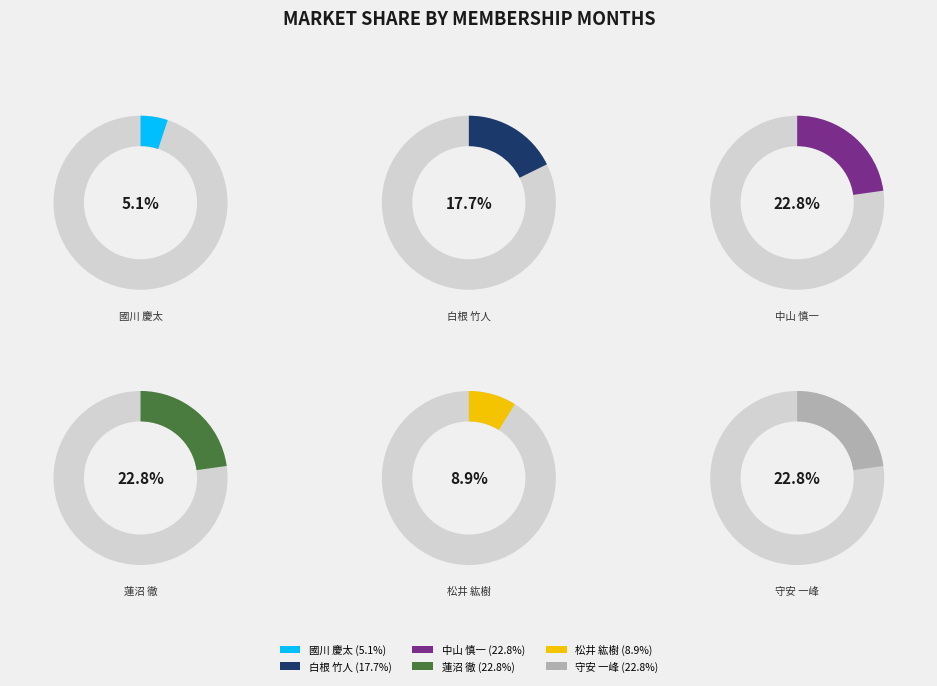

Which slice is the smallest?

國川 慶太